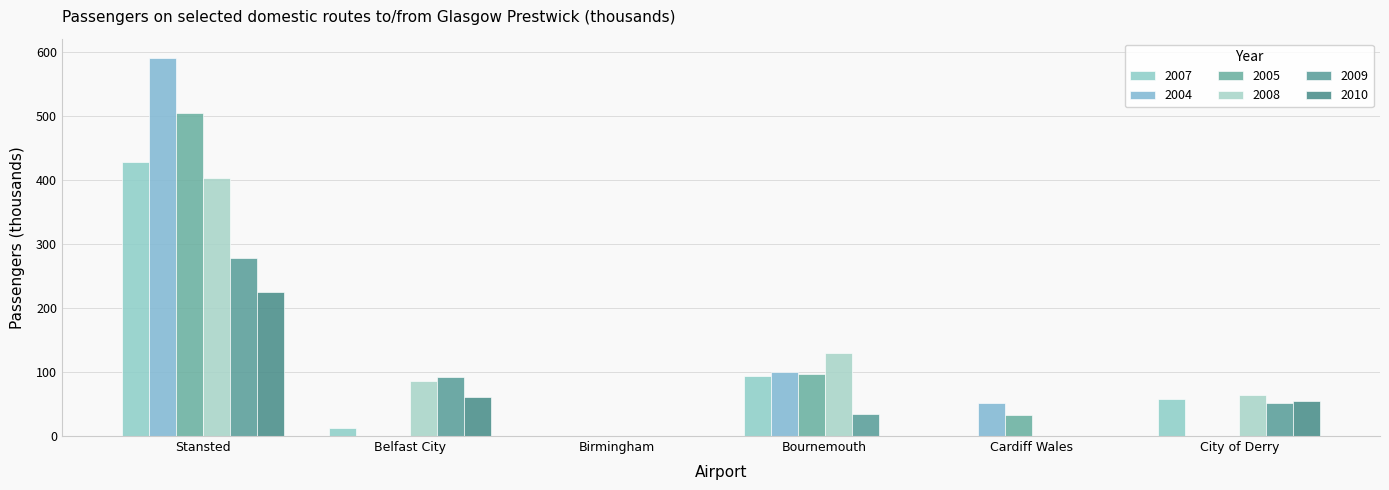

How many data points does each series have?

6